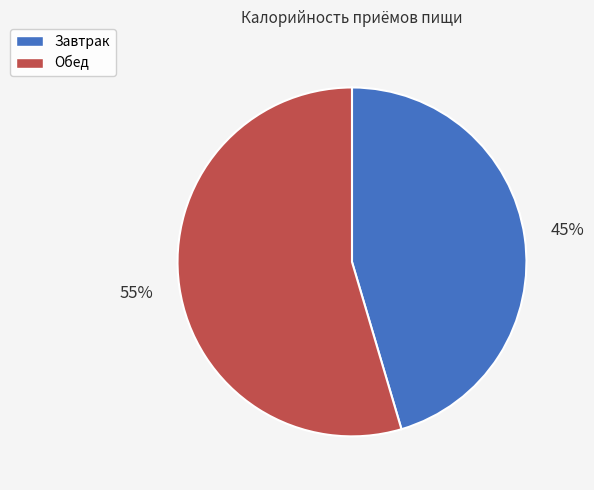

Is the sum of Завтрак and Обед greater than half?

Yes